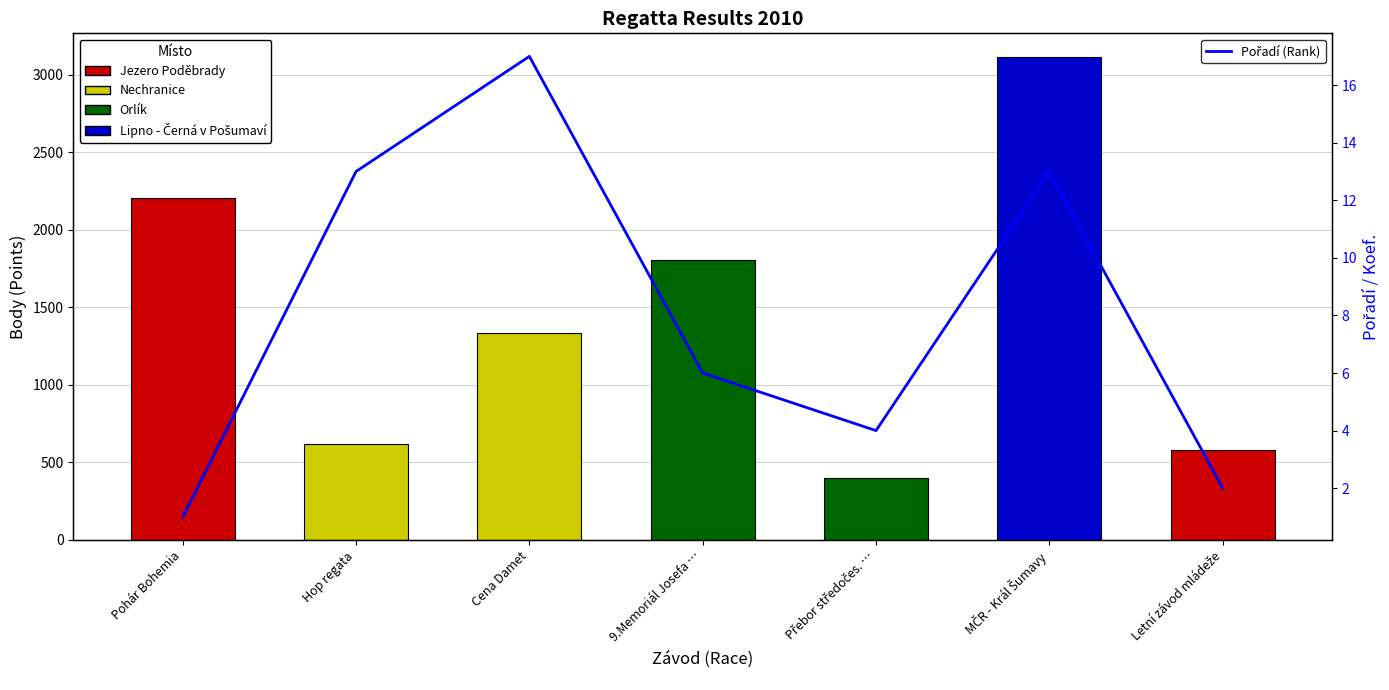

Reading left to right, extract all data points from this chart.

Body: Pohár Bohemia=2202	Hop regata=619	Cena Damet=1332	9.Memoriál Josefa …=1805	Přebor středočes. …=402	MČR - Král Šumavy=3111	Letní závod mládeže=578
Pořadí (Rank): Pohár Bohemia=1	Hop regata=13	Cena Damet=17	9.Memoriál Josefa …=6	Přebor středočes. …=4	MČR - Král Šumavy=13	Letní závod mládeže=2